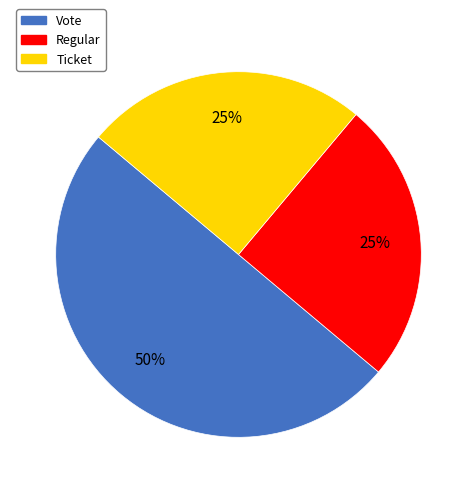

Which category has the biggest portion of the pie?

Vote